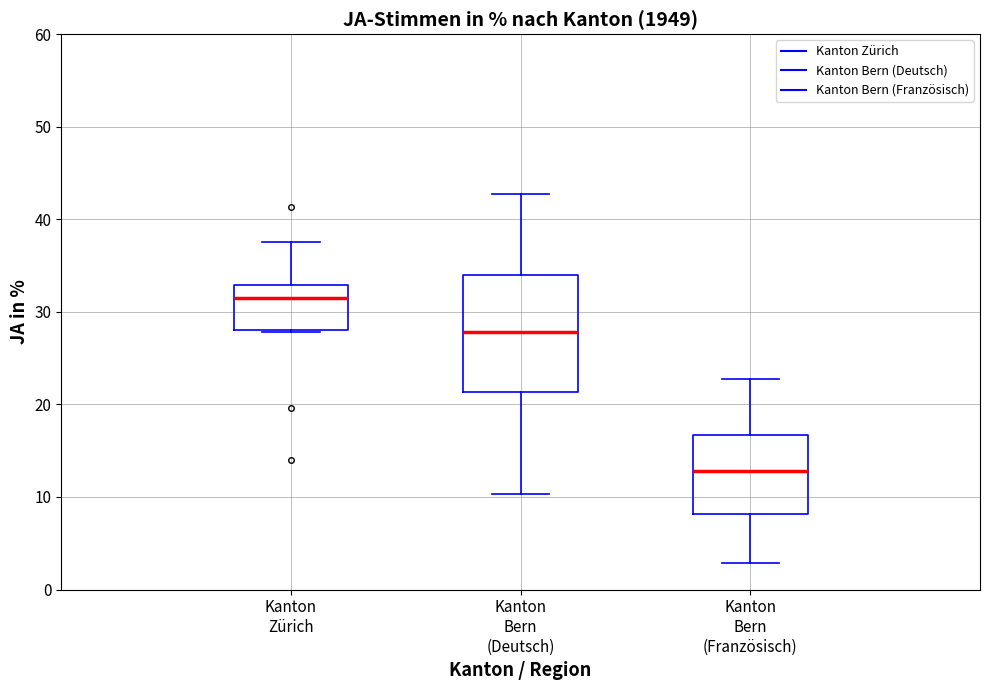

Which box has the highest median line?

Kanton Zürich